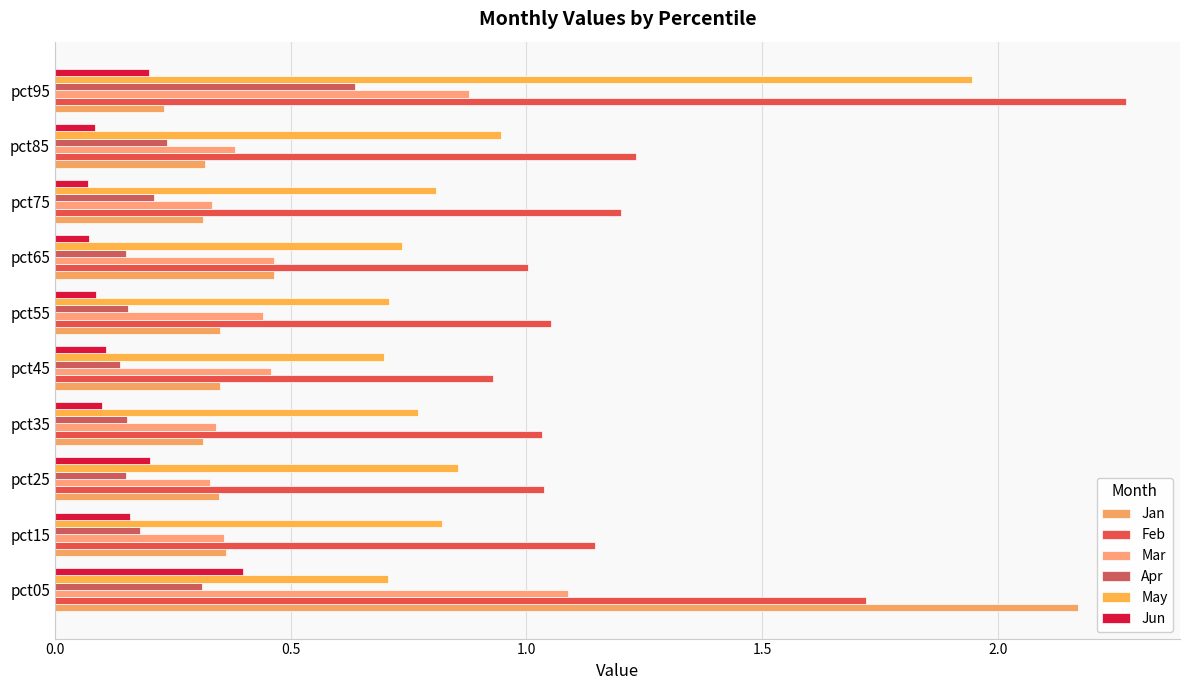

What is the maximum value shown in the chart?

2.3